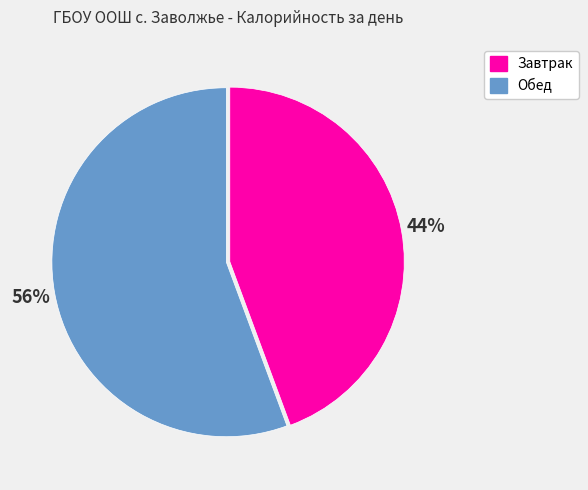

Which slice is the smallest?

Завтрак